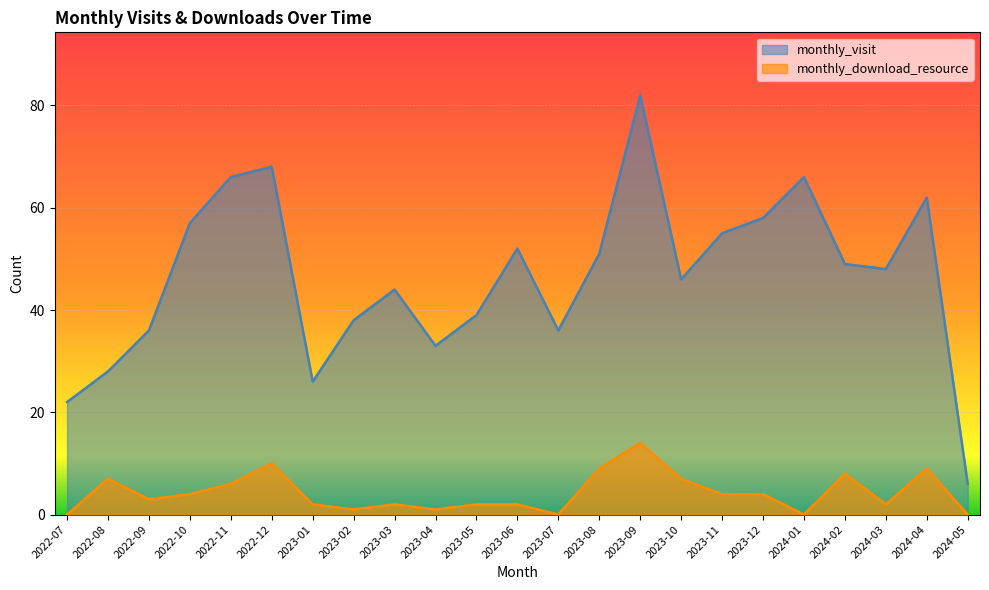

What is the label of the 21st point from the right?

2022-09